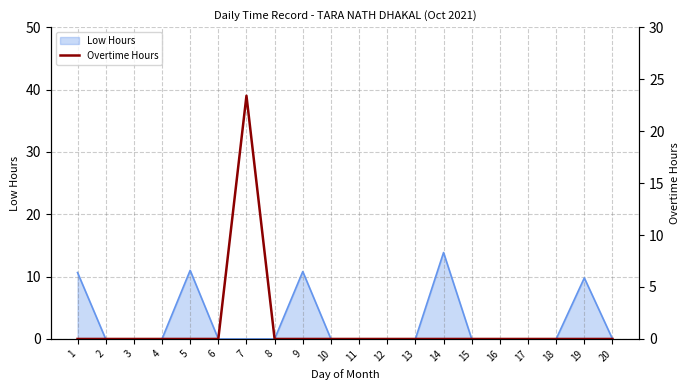

True or false: the data shows 13.5 at 16.

False